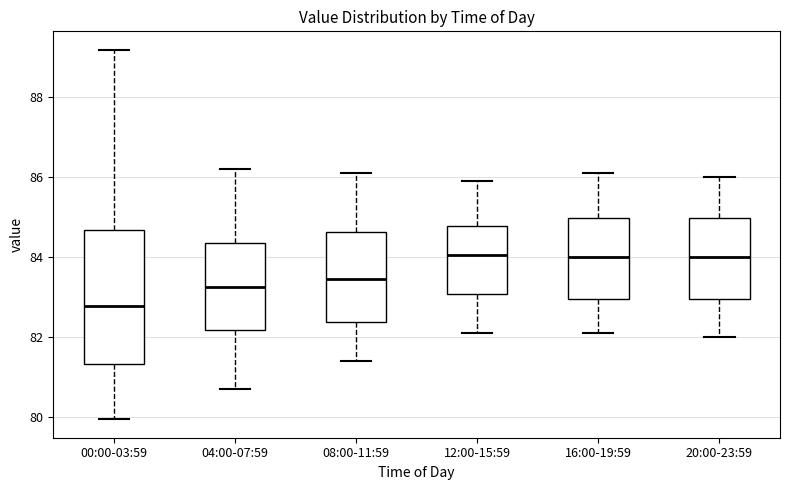

Reading left to right, transcribe this box plot: for each box, give where its median line is, the range the box spans, and where its two whiskers end, as read against the y-axis. The values are not printed on the chart, so give them approximately, as read against the axis.

00:00-03:59: median 82.8, box 81.4 to 84.6, whiskers 80.0 to 89.2
04:00-07:59: median 83.2, box 82.2 to 84.4, whiskers 80.8 to 86.2
08:00-11:59: median 83.4, box 82.4 to 84.6, whiskers 81.4 to 86.2
12:00-15:59: median 84.0, box 83.0 to 84.8, whiskers 82.2 to 86.0
16:00-19:59: median 84.0, box 83.0 to 85.0, whiskers 82.2 to 86.2
20:00-23:59: median 84.0, box 83.0 to 85.0, whiskers 82.0 to 86.0